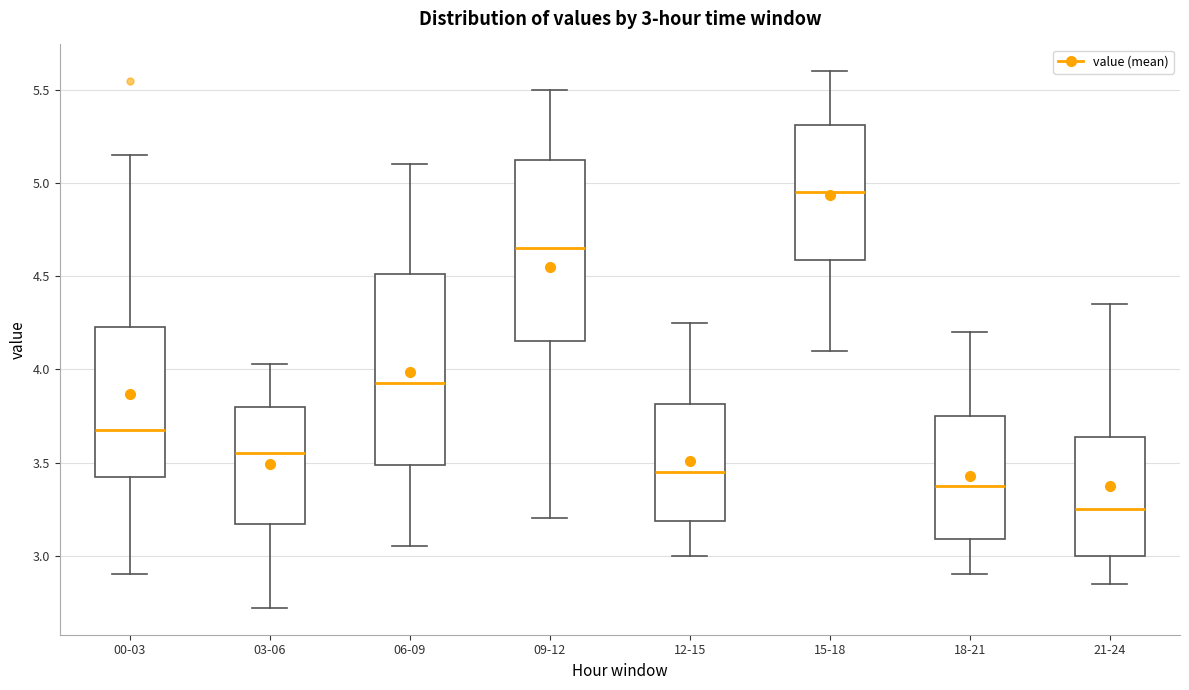

Which box has the lowest median line?

21-24